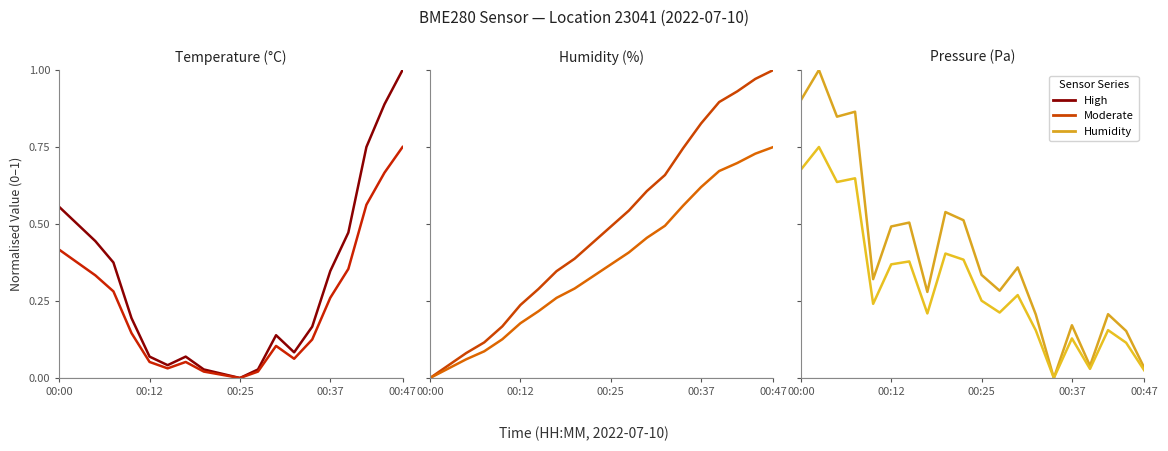

Does the chart display data point markers on the line(s)?

No